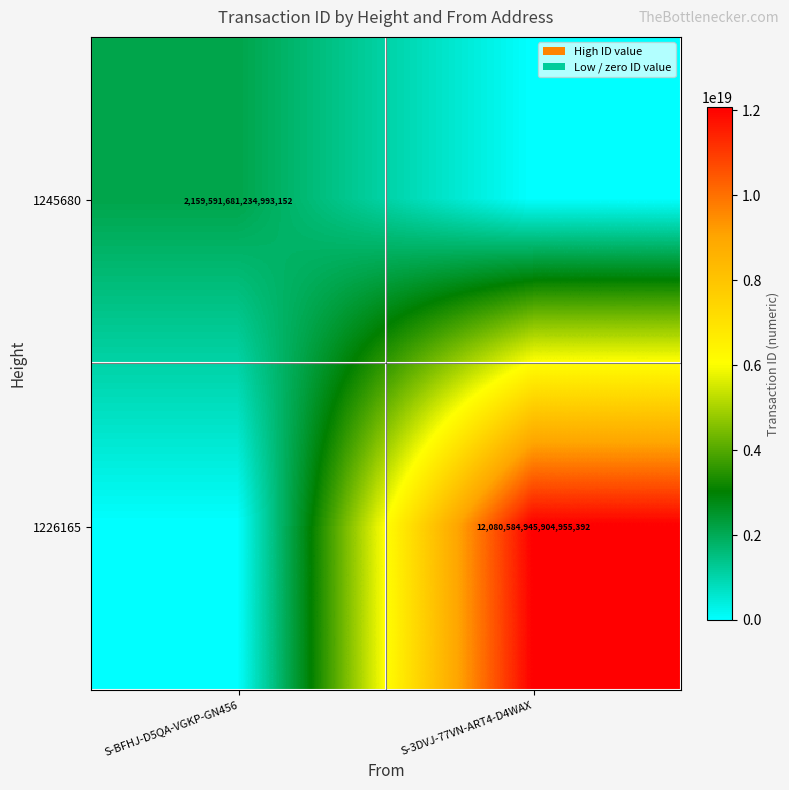

Between S-3DVJ-77VN-ART4-D4WAX and S-BFHJ-D5QA-VGKP-GN456, which is larger?

S-BFHJ-D5QA-VGKP-GN456